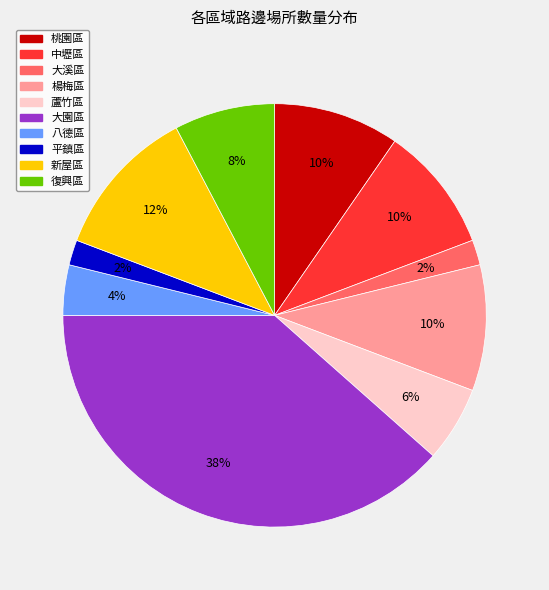

Does any single category account for the majority?

No